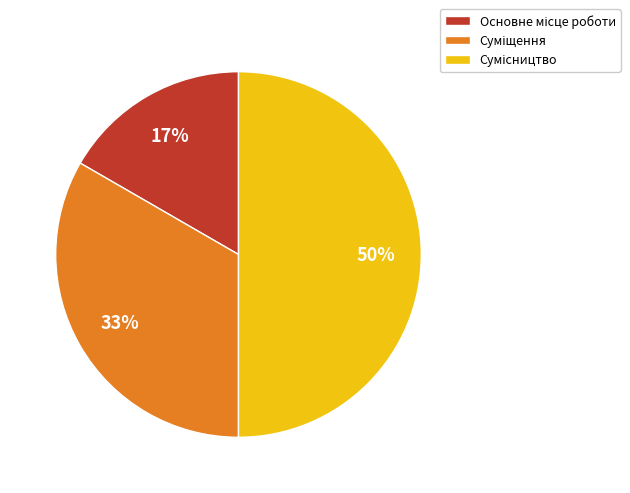

To the nearest percent, what is the difference between the largest and smallest slice percentages?

33%